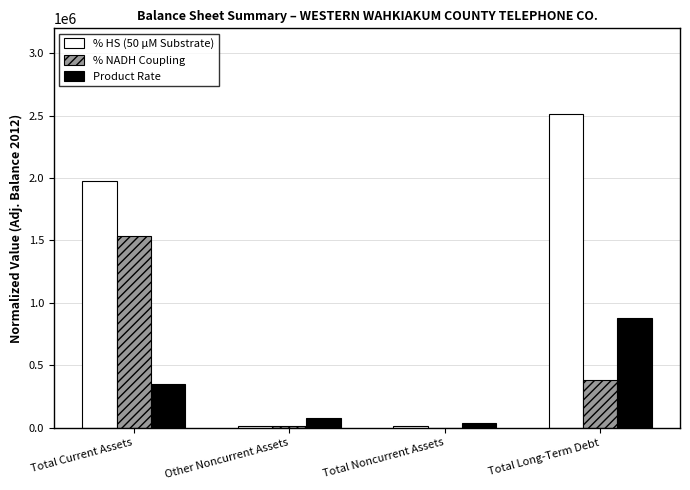

What is the maximum value shown in the chart?

2510302